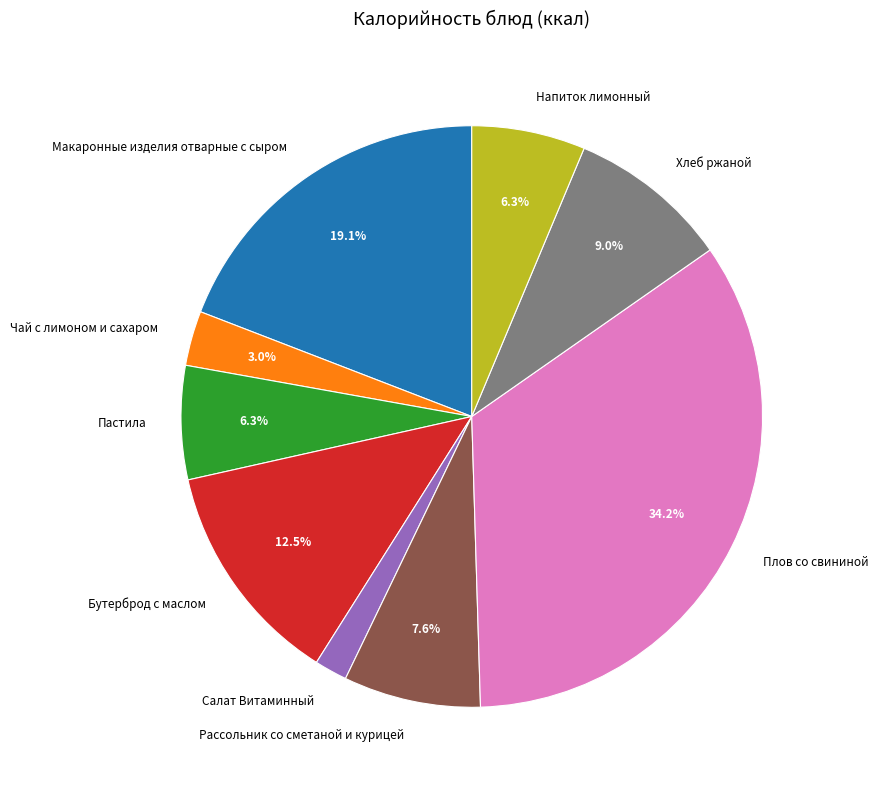

Does Чай с лимоном и сахаром account for over 50% of the chart?

No